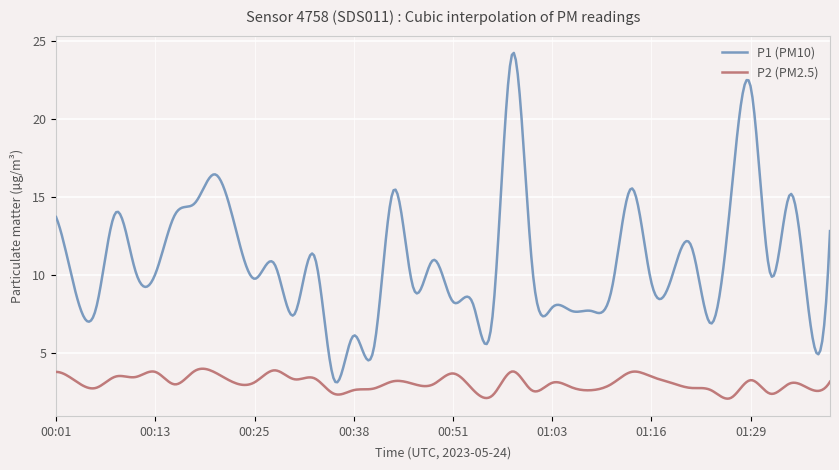

Which series has the largest range (max minus min)?

P1 (PM10)